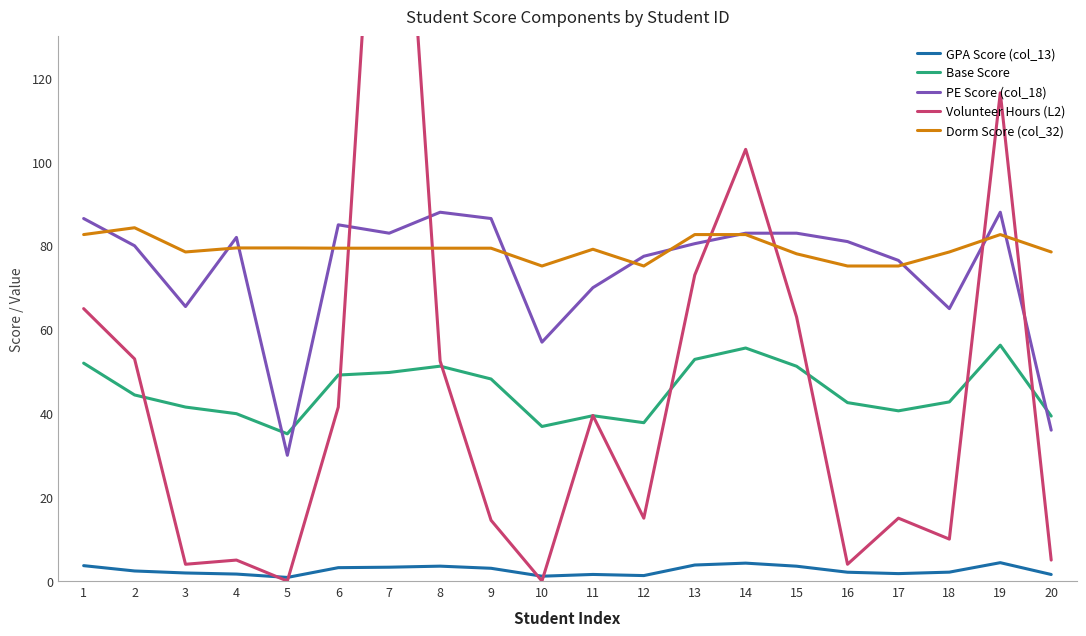

True or false: Dorm Score (col_32) has a value of 79.5 at 5.

True